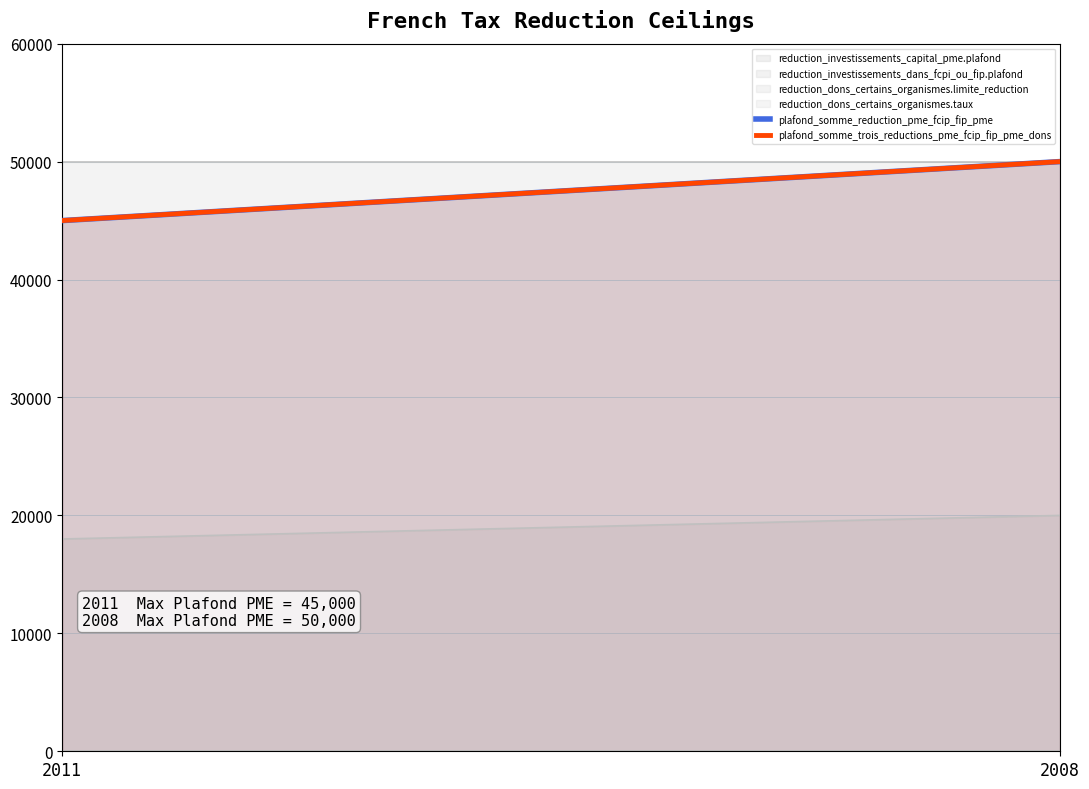

What is the sum of all plafond_somme_trois_reductions_pme_fcip_fip_pme_dons values?

95000.0